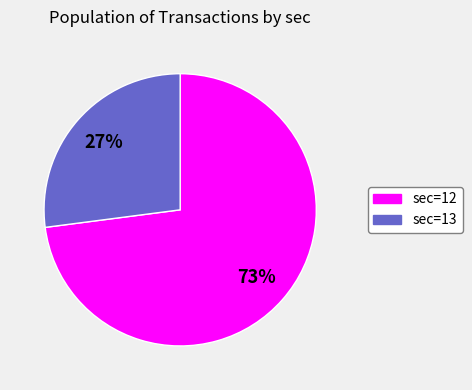

Rank the categories by value from highest to lowest.

sec=12, sec=13